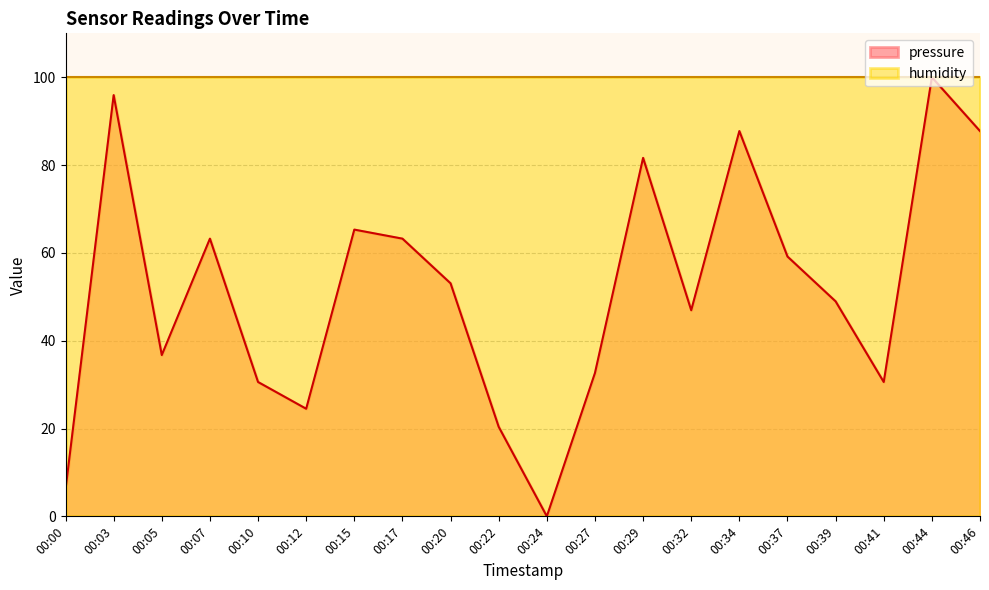

Is it true that the value at 00:29 is 50.3?

False